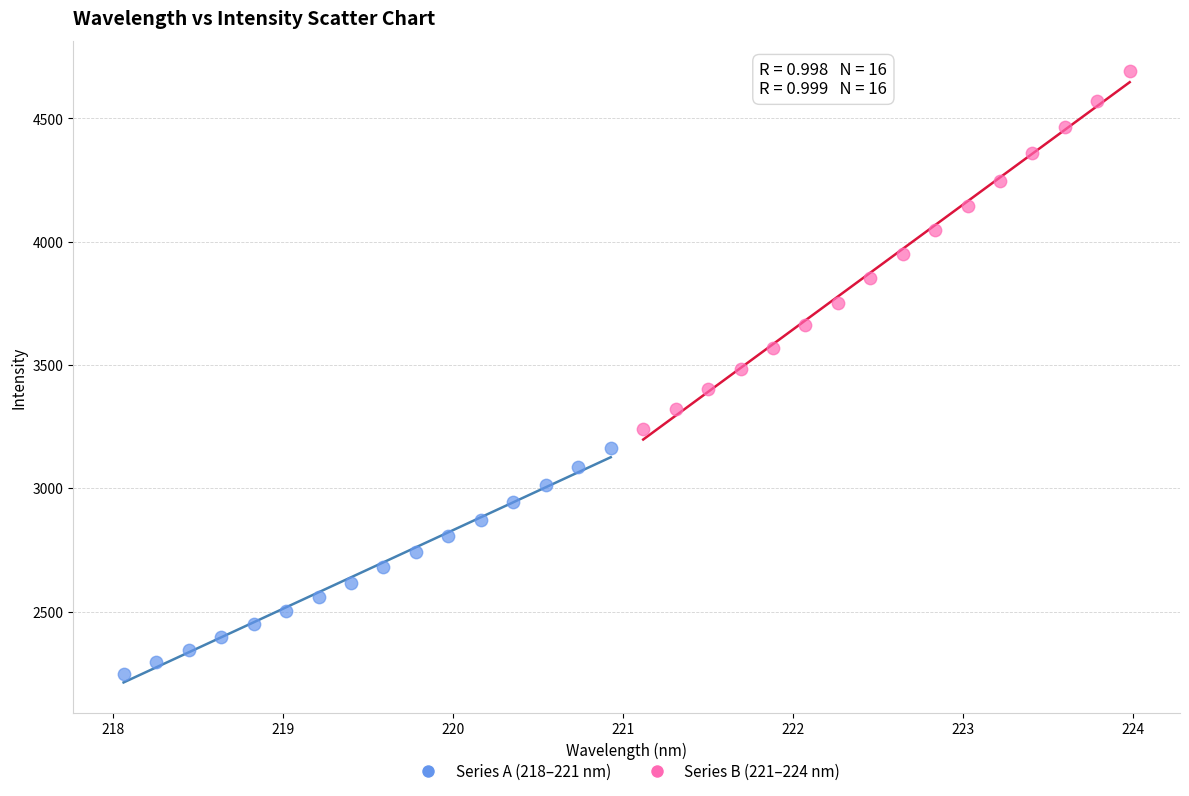

Which series contains the lowest Y value?

Series A (218–221 nm)